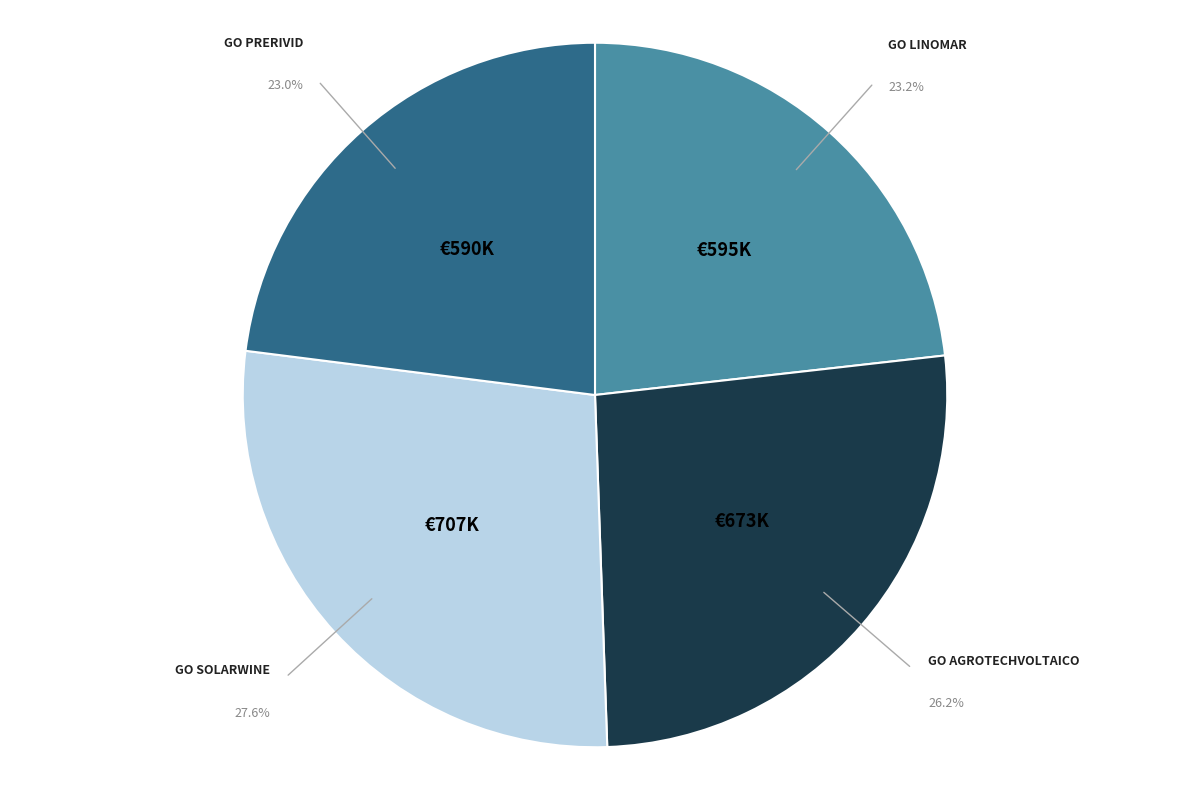

Is there any slice that represents more than half of the pie?

No